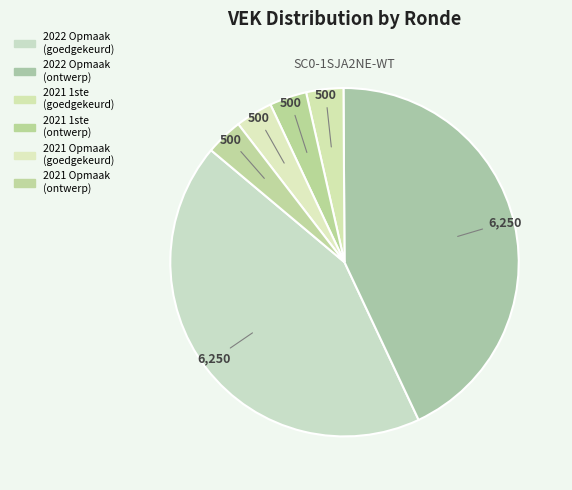

Is there a majority slice in this chart?

No